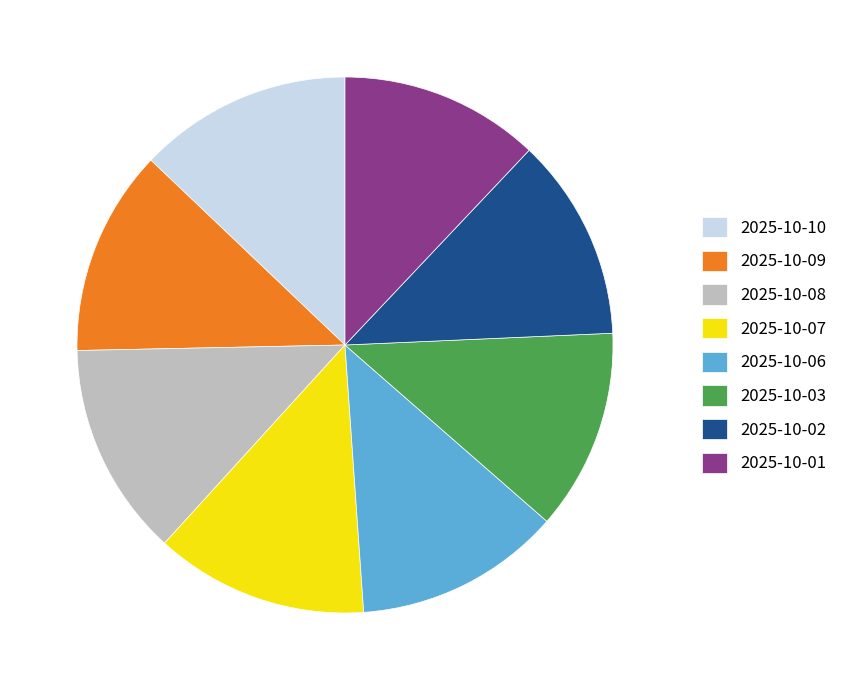

True or false: 2025-10-08 accounts for 2% of the total.

False